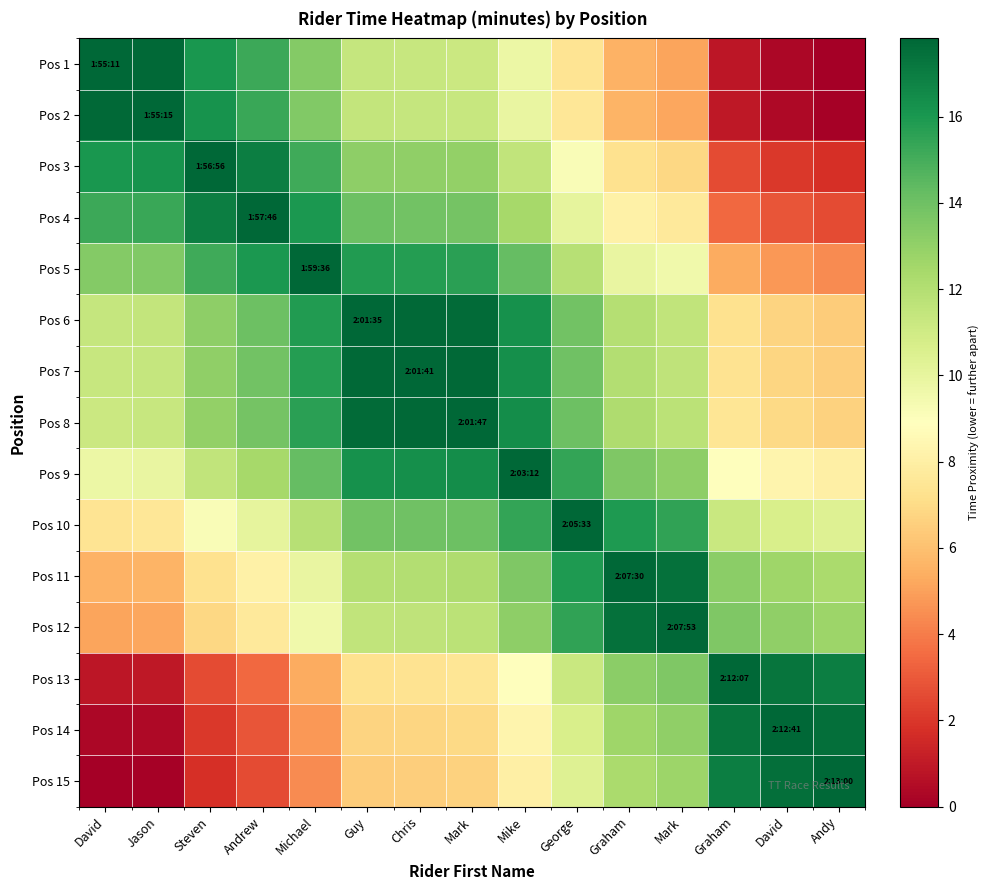

At which category is the sum across all series the highest?

Mark